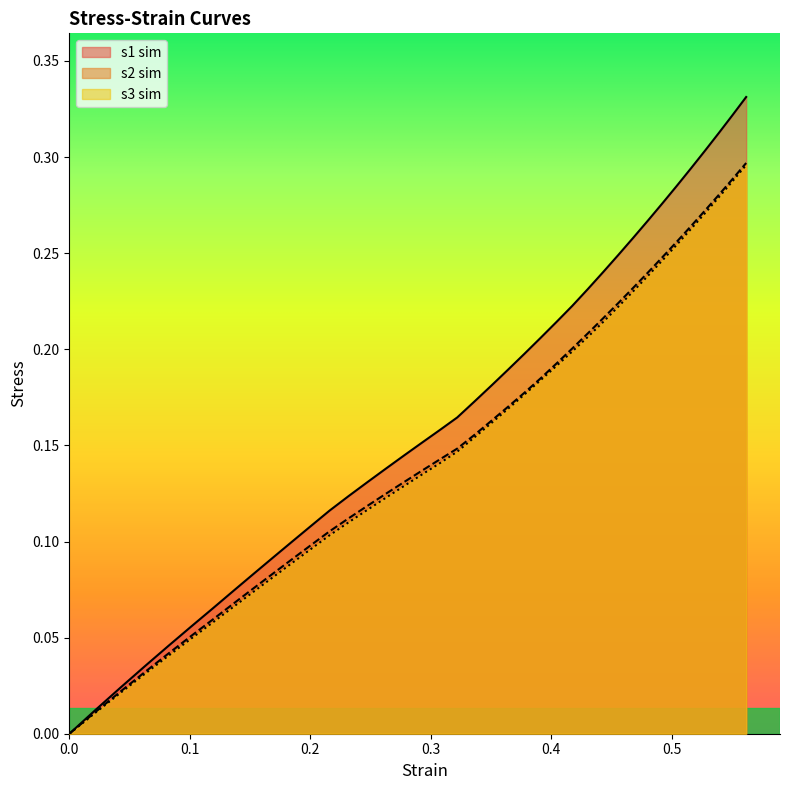

What is the value of the s3_sim point at the 22nd from the left?

0.2